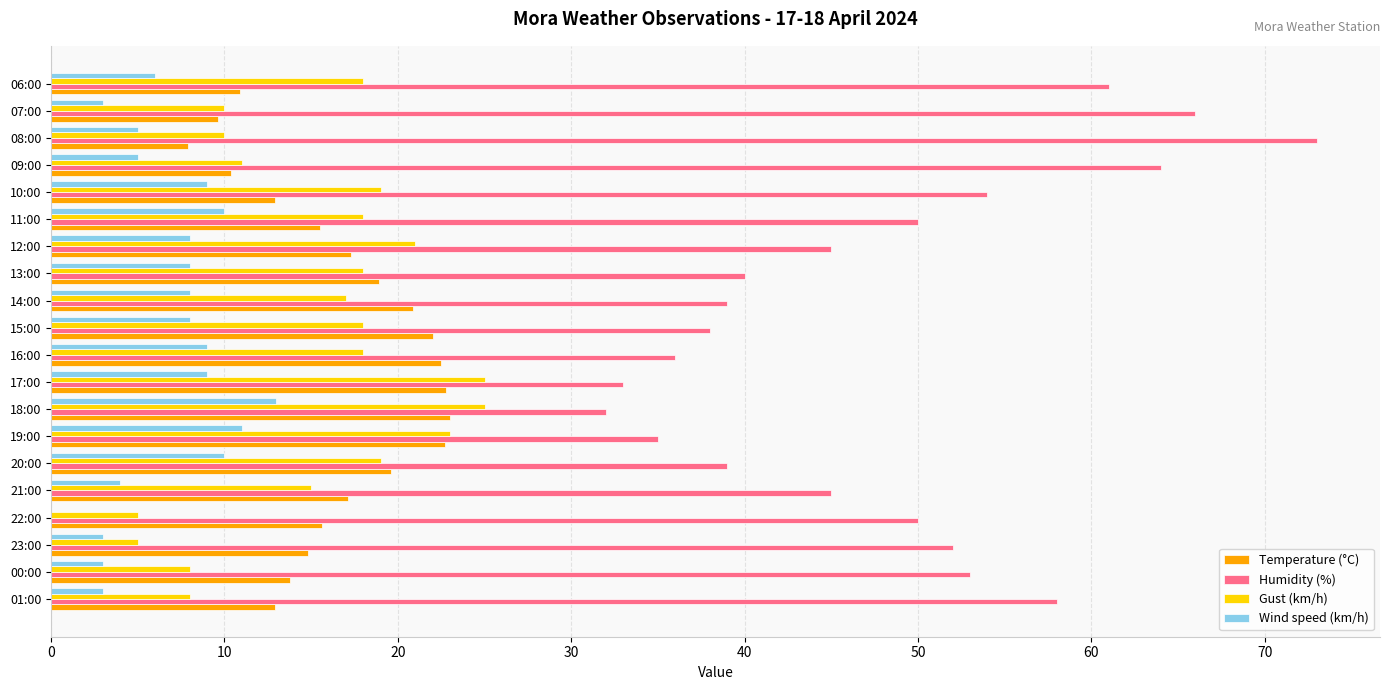

Is the value of Humidity (%) at 08:00 greater than the value of Temperature (°C) at 16:00?

Yes